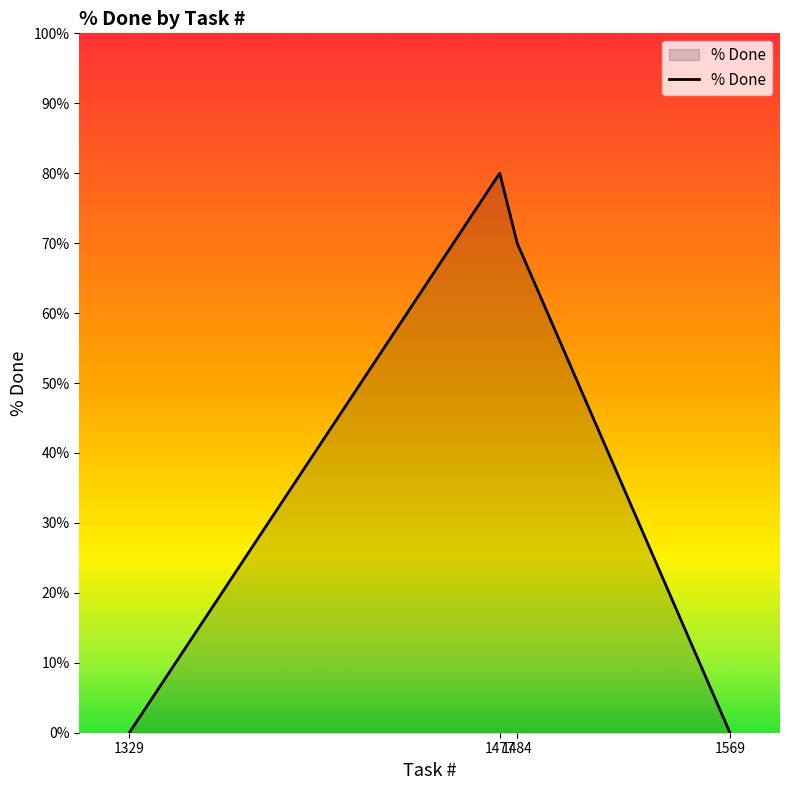

What is the change in value from 1329 to 1477?

+80